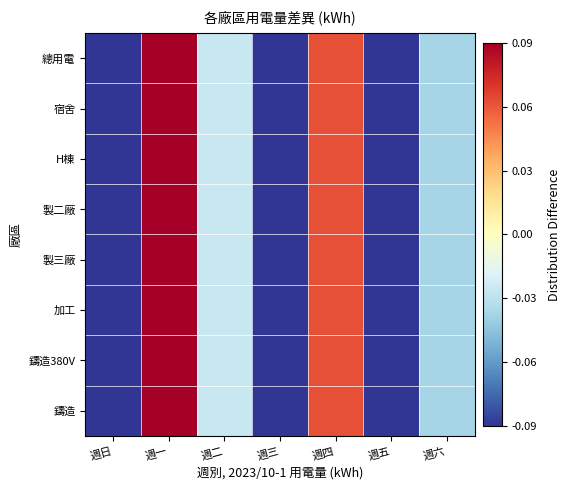

Reading left to right, transcribe all the data shown in this chart.

鑄造: 週日=-0.2	週一=0.2	週二=-0.0	週三=-0.2	週四=0.1	週五=-0.1	週六=-0.0
鑄造380V: 週日=-0.2	週一=0.2	週二=-0.0	週三=-0.2	週四=0.1	週五=-0.1	週六=-0.0
加工: 週日=-0.2	週一=0.2	週二=-0.0	週三=-0.2	週四=0.1	週五=-0.1	週六=-0.0
製三廠: 週日=-0.2	週一=0.2	週二=-0.0	週三=-0.2	週四=0.1	週五=-0.1	週六=-0.0
製二廠: 週日=-0.2	週一=0.2	週二=-0.0	週三=-0.2	週四=0.1	週五=-0.1	週六=-0.0
H棟: 週日=-0.2	週一=0.2	週二=-0.0	週三=-0.2	週四=0.1	週五=-0.1	週六=-0.0
宿舍: 週日=-0.2	週一=0.2	週二=-0.0	週三=-0.2	週四=0.1	週五=-0.1	週六=-0.0
總用電: 週日=-0.2	週一=0.2	週二=-0.0	週三=-0.2	週四=0.1	週五=-0.1	週六=-0.0